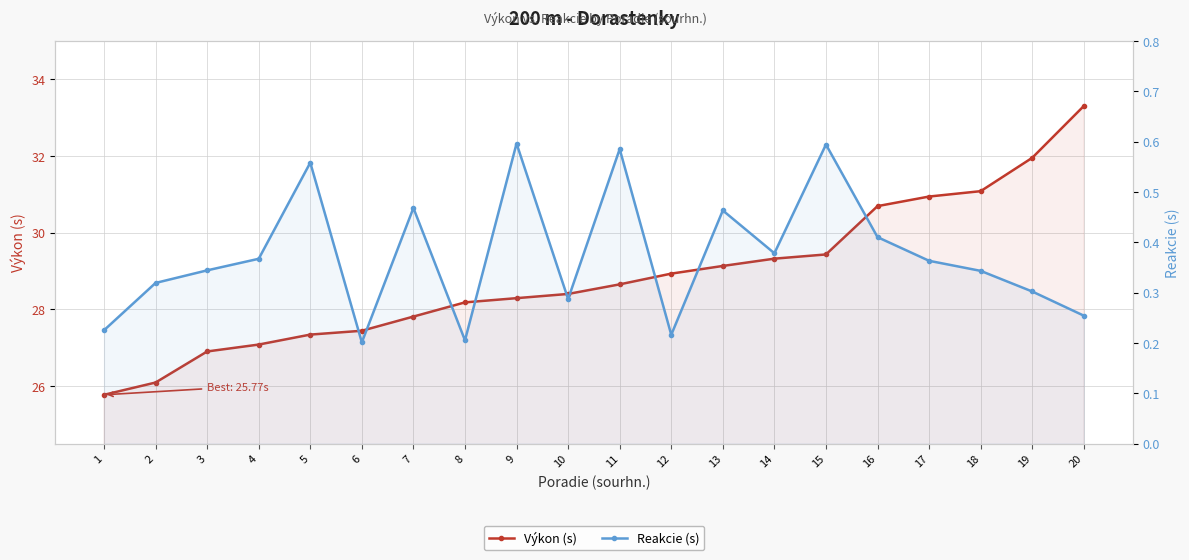

Count the number of categories in the chart.

20